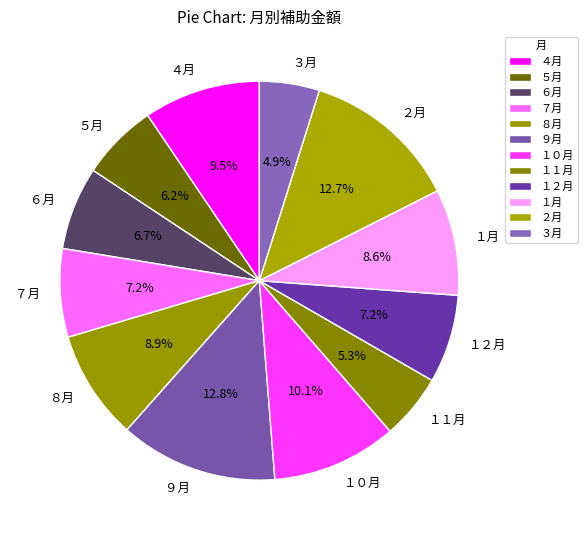

The ３月 slice represents 5% of the pie. True or false?

True